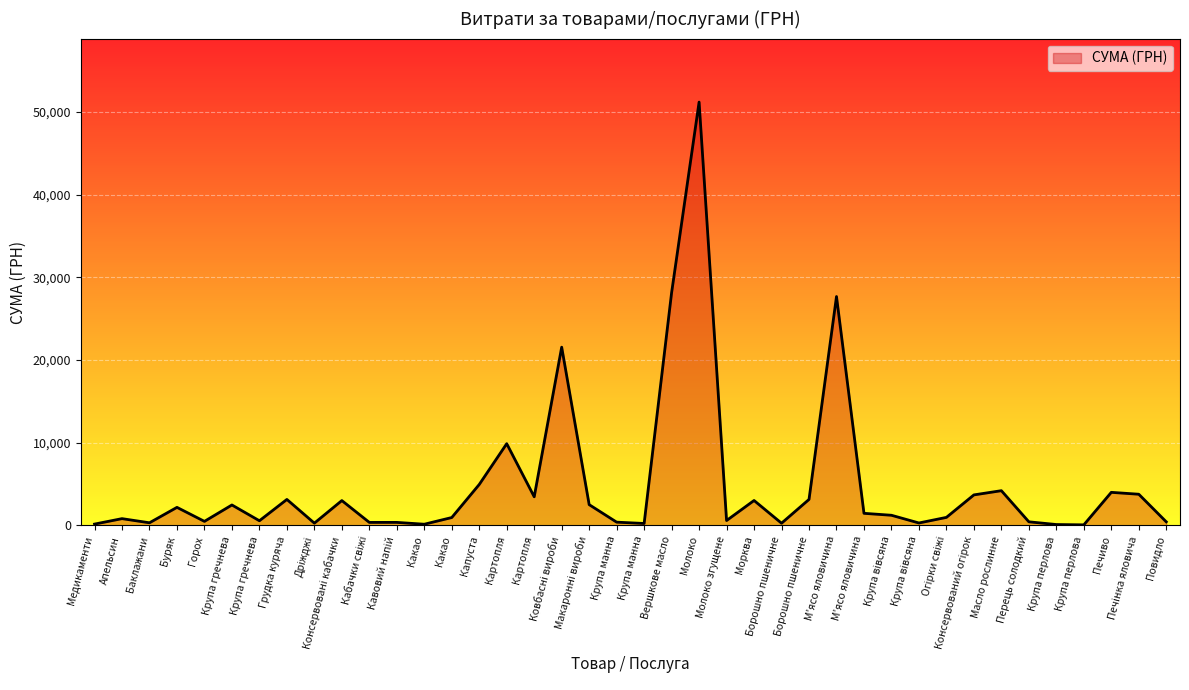

What is the value of the 8th point from the left?

3147.4